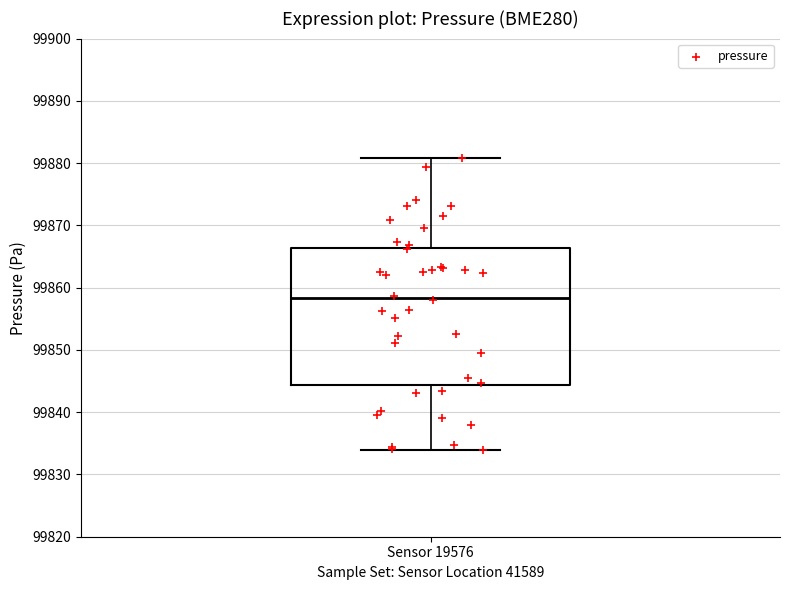

Transcribe this box plot: give where the median line is, the range the box spans, and where the two whiskers end, as read against the y-axis. The values are not printed on the chart, so give them approximately, as read against the axis.

median 99858, box 99844 to 99866, whiskers 99834 to 99881